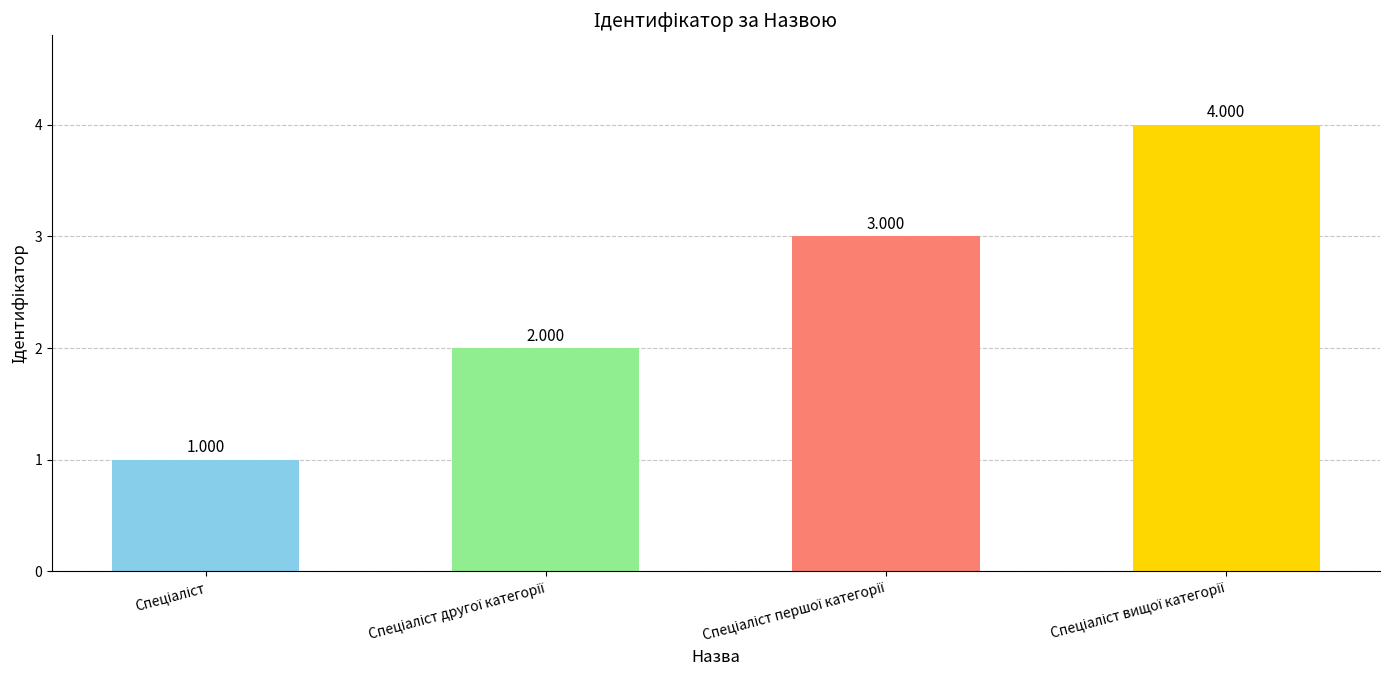

What is the average value?

2